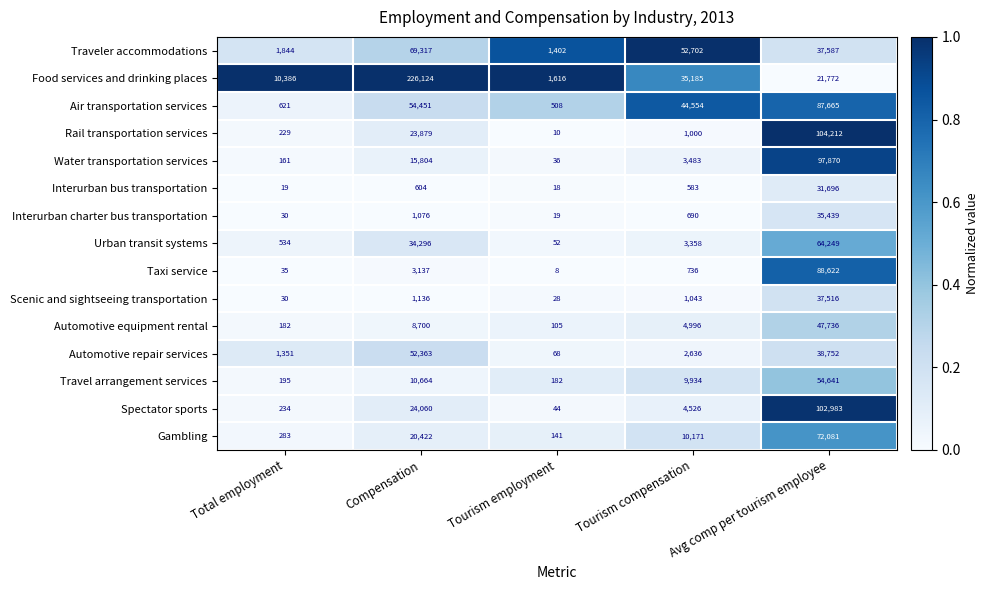

Rank the series at Avg comp per tourism employee from highest to lowest value.

Rail transportation services, Spectator sports, Water transportation services, Taxi service, Air transportation services, Gambling, Urban transit systems, Travel arrangement services, Automotive equipment rental, Automotive repair services, Traveler accommodations, Scenic and sightseeing transportation, Interurban charter bus transportation, Interurban bus transportation, Food services and drinking places